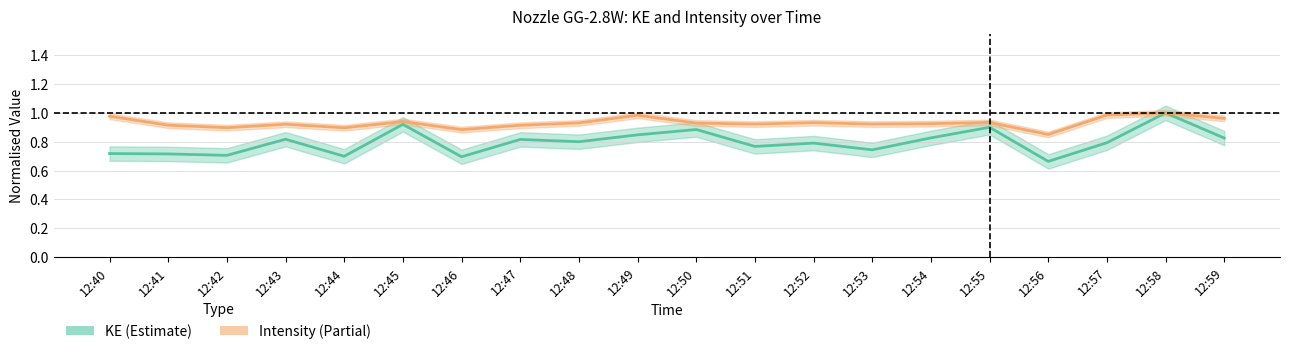

Is it true that KE equals 0.8 at 12:48?

True